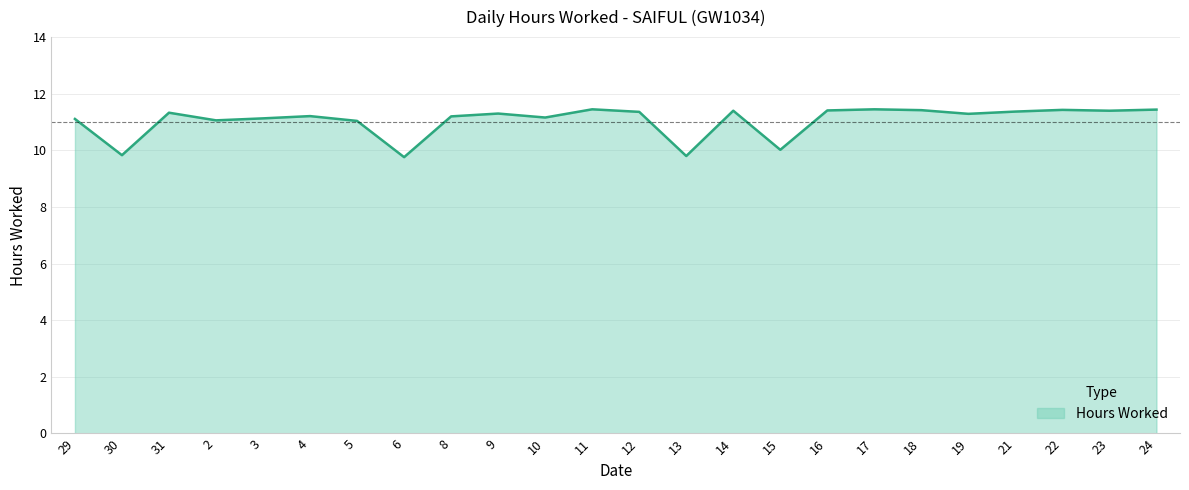

What position from the right is 14?

10